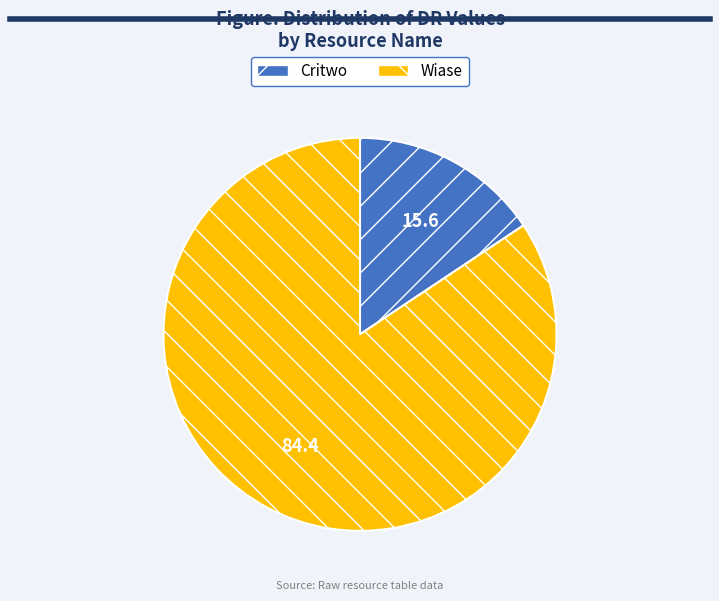

The Critwo slice represents 9% of the pie. True or false?

False